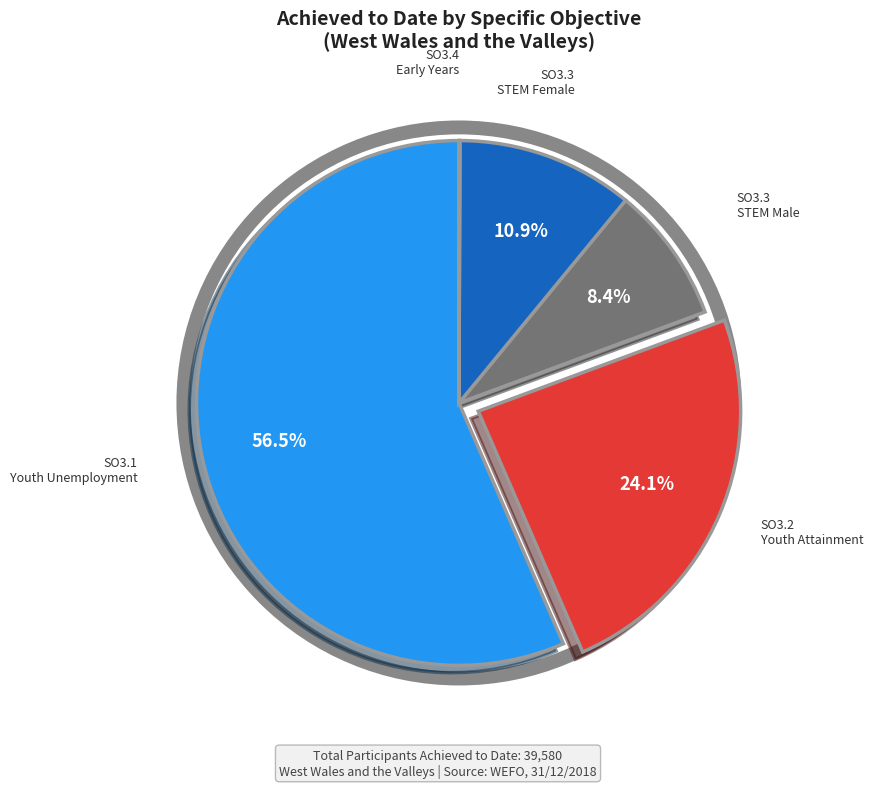

Does SO3.1 Youth Unemployment represent more than half of the total?

Yes